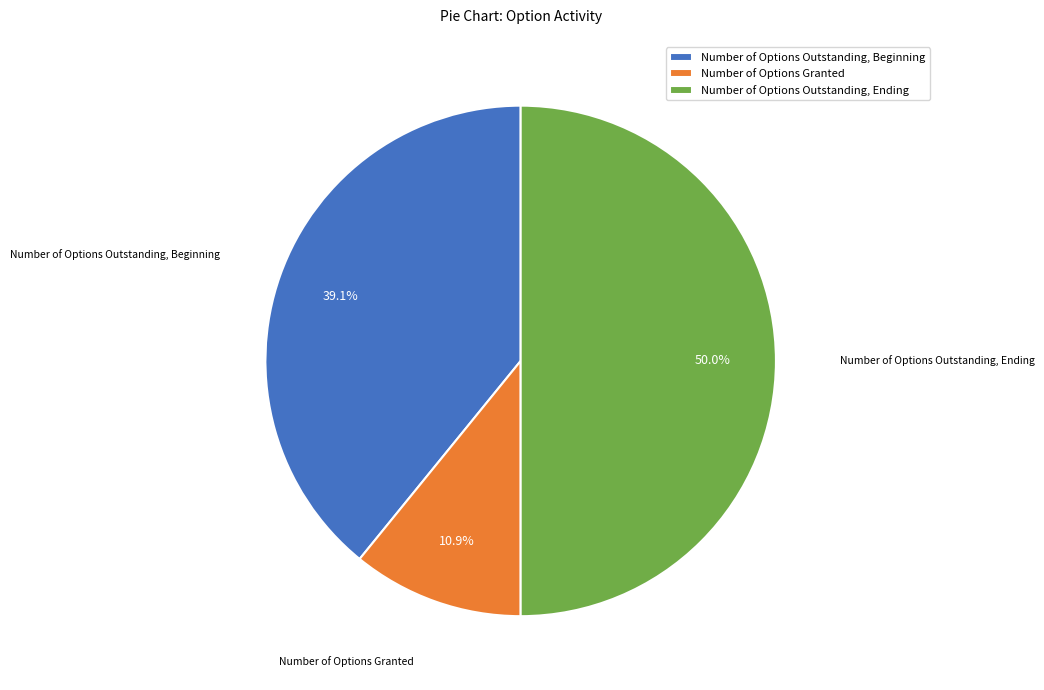

How many slices are in this pie chart?

3